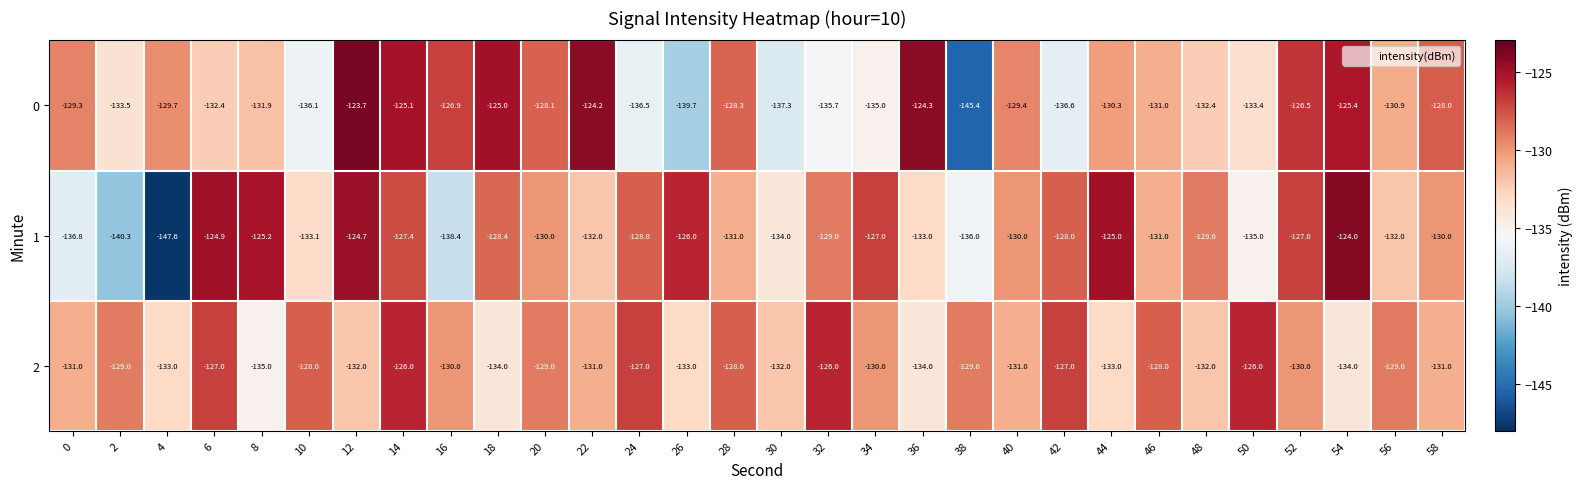

Rank the series by their maximum value, from highest to lowest.

0, 1, 2